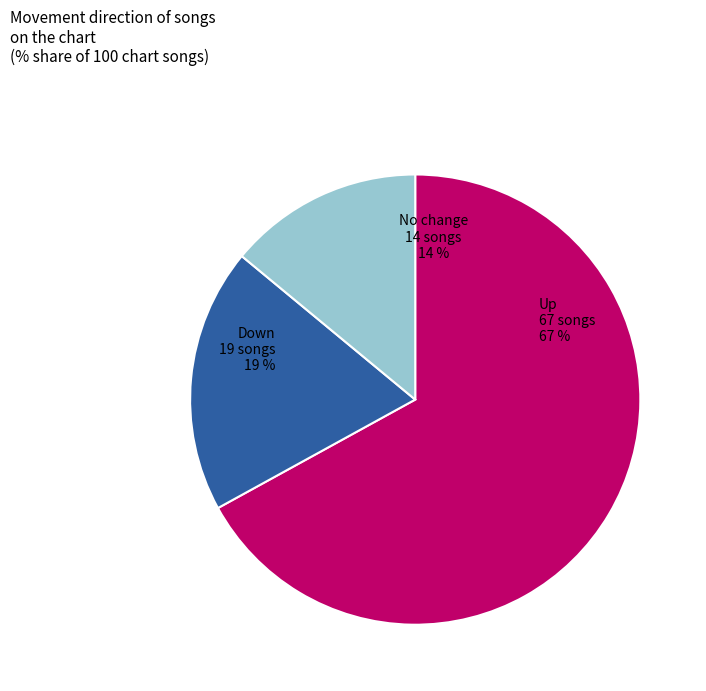

True or false: - accounts for 14% of the total.

True